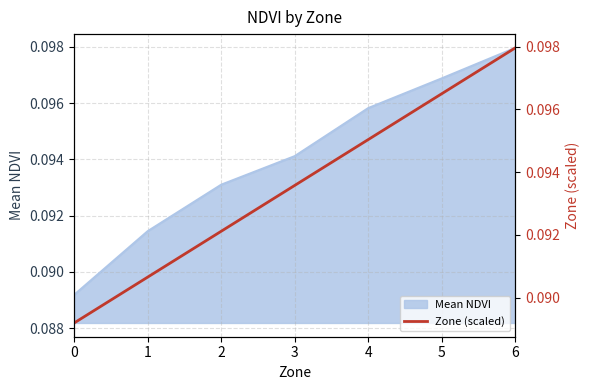

How many lines are shown in the chart?

1